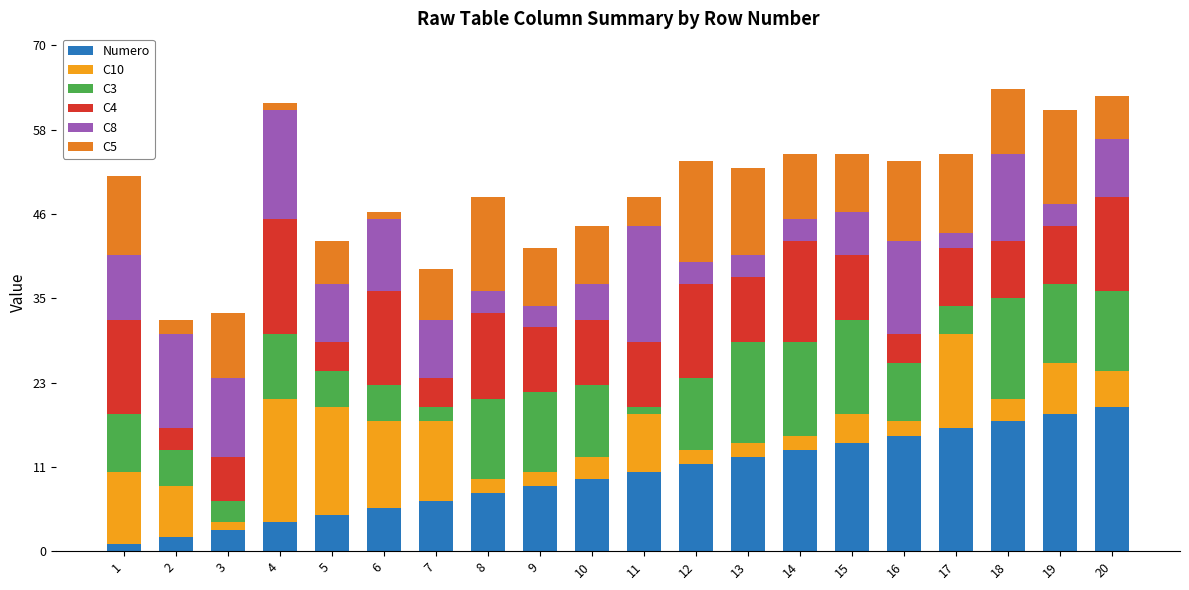

What is the total value across all series at 19?

61